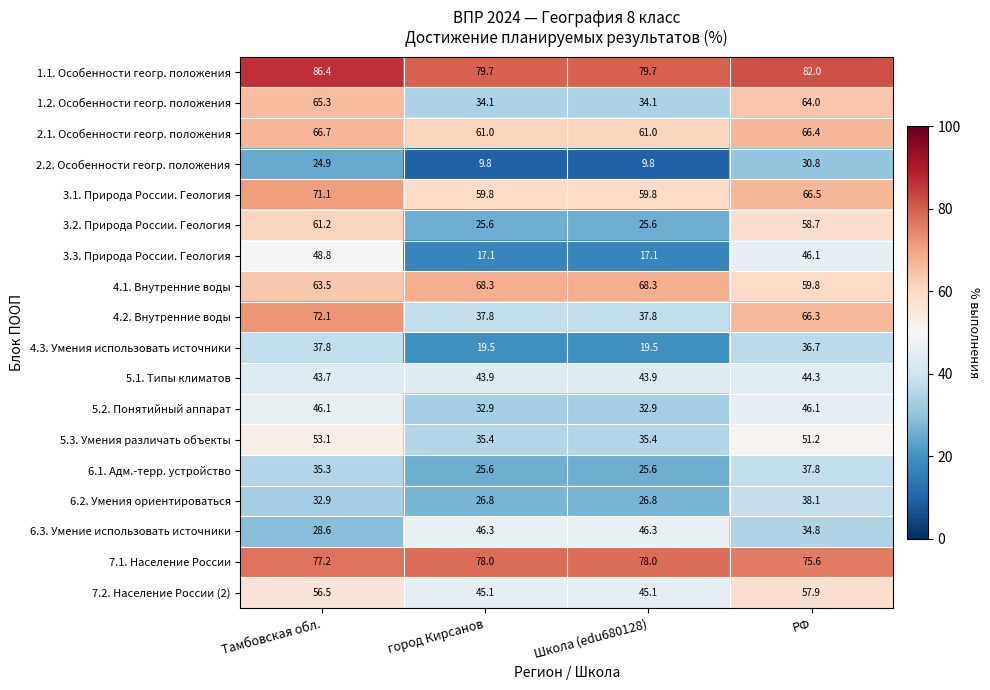

At how many categories does at least one series exceed 47?

4